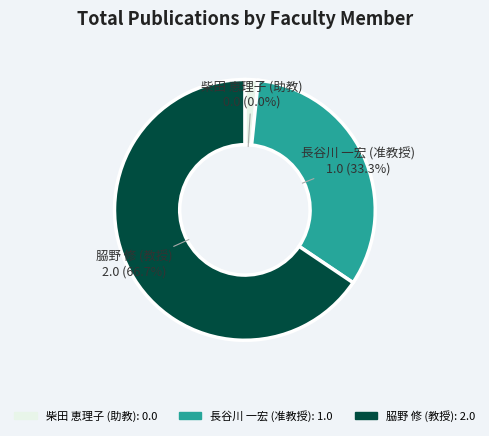

How many segments does this pie chart have?

3